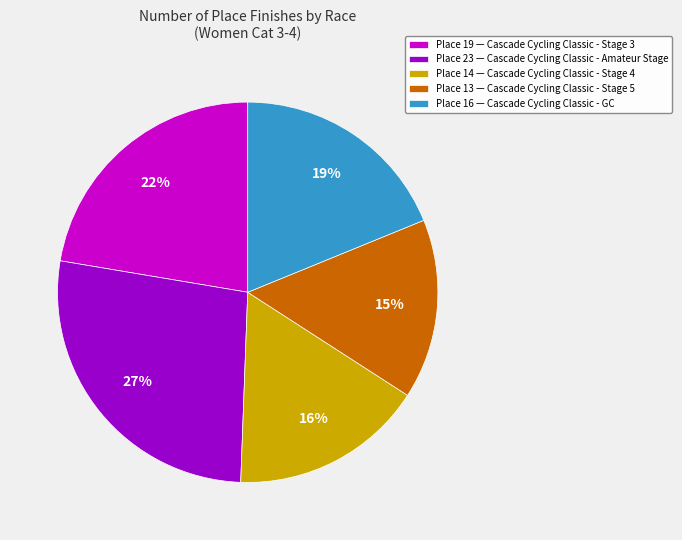

Between Place 16 — Cascade Cycling Classic - GC and Place 23 — Cascade Cycling Classic - Amateur Stage, which is larger?

Place 23 — Cascade Cycling Classic - Amateur Stage